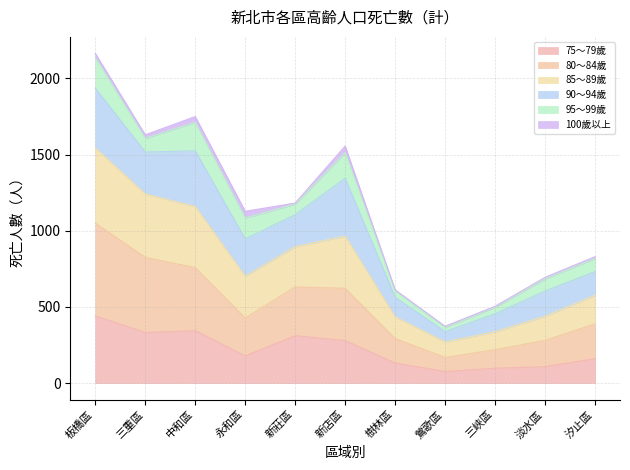

What is the label of the 11th point from the right?

板橋區